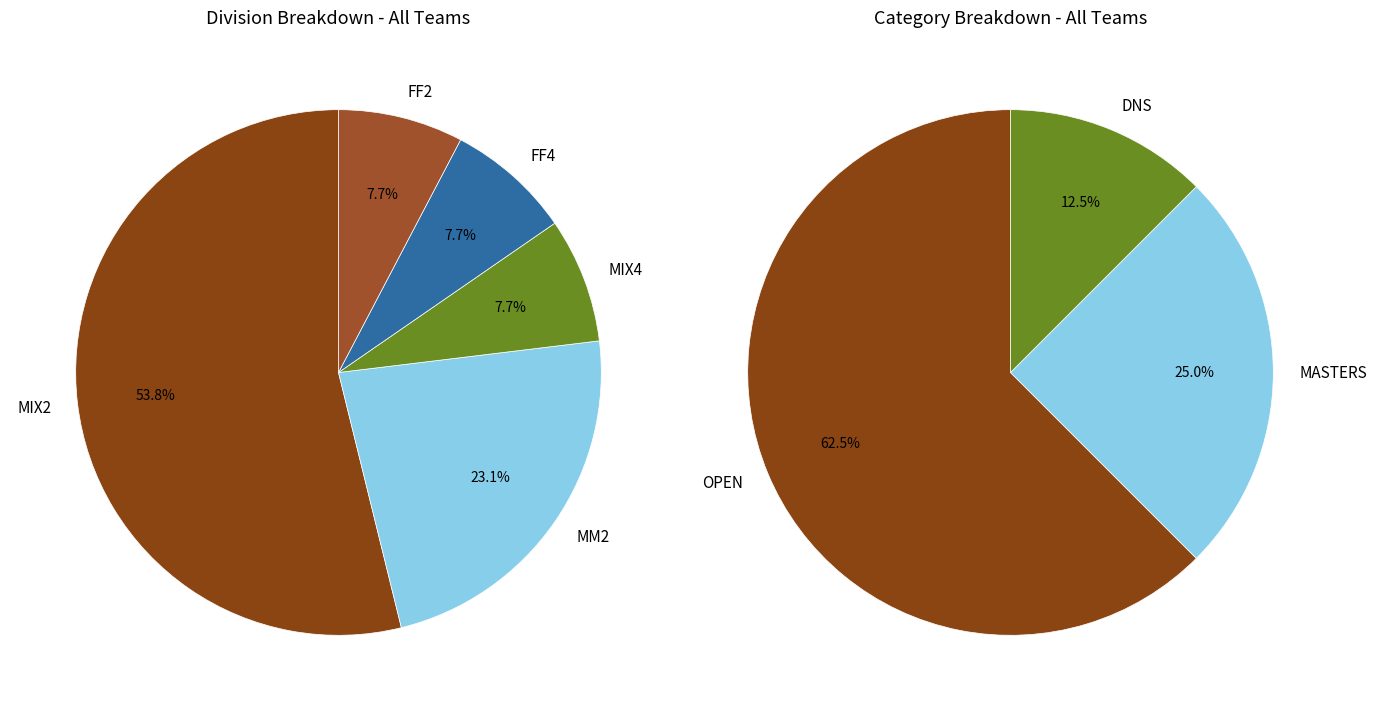

Does OPEN represent more than half of the total?

Yes